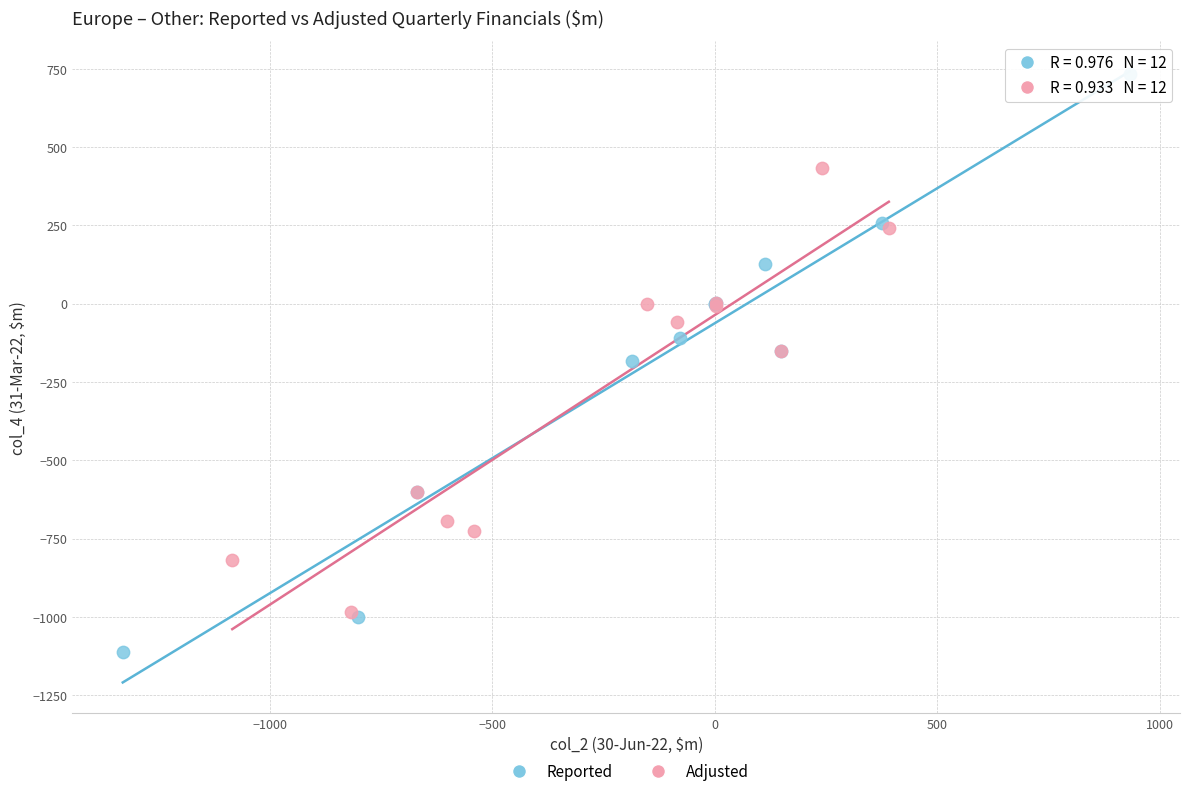

Which series has the largest Y range (max minus min)?

Reported